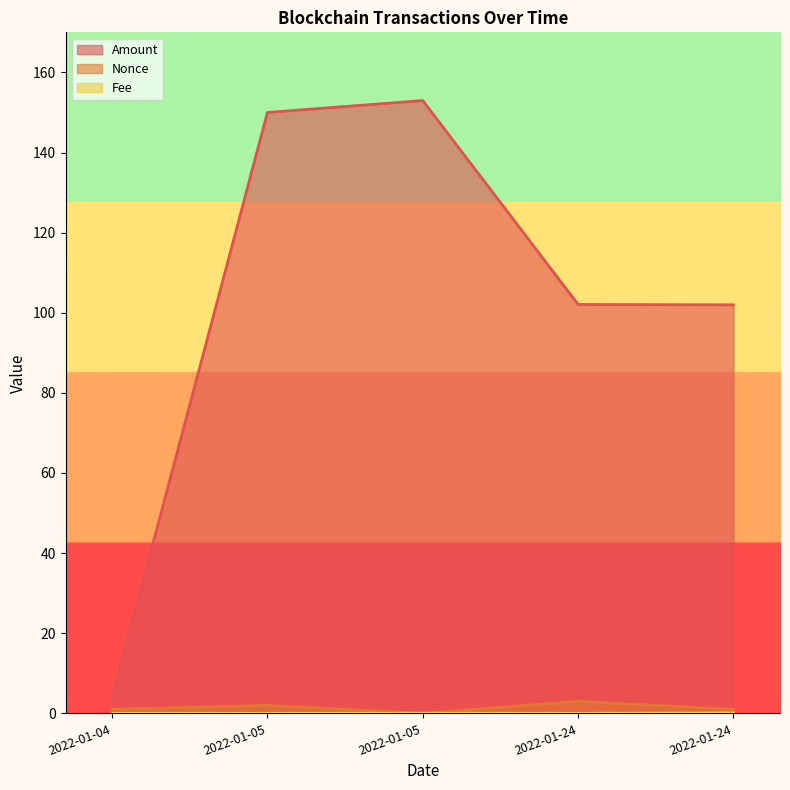

What is the sum of all Nonce values?

7.0